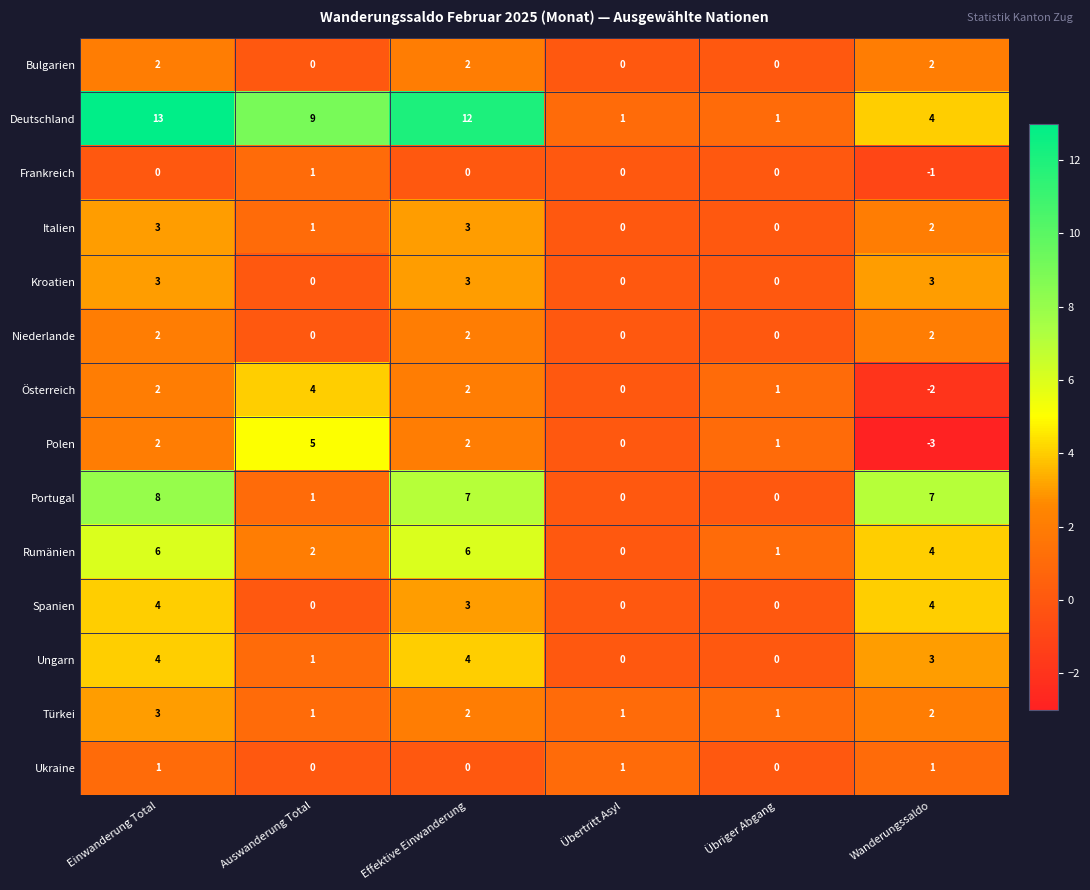

The value of Bulgarien at Wanderungssaldo is 2. True or false?

True